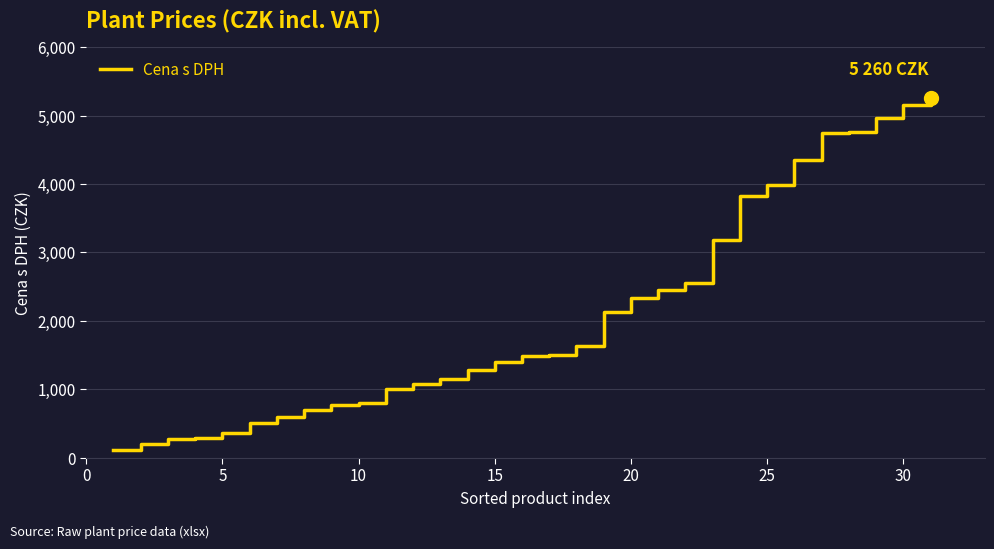

What is the maximum value shown in the chart?

5260